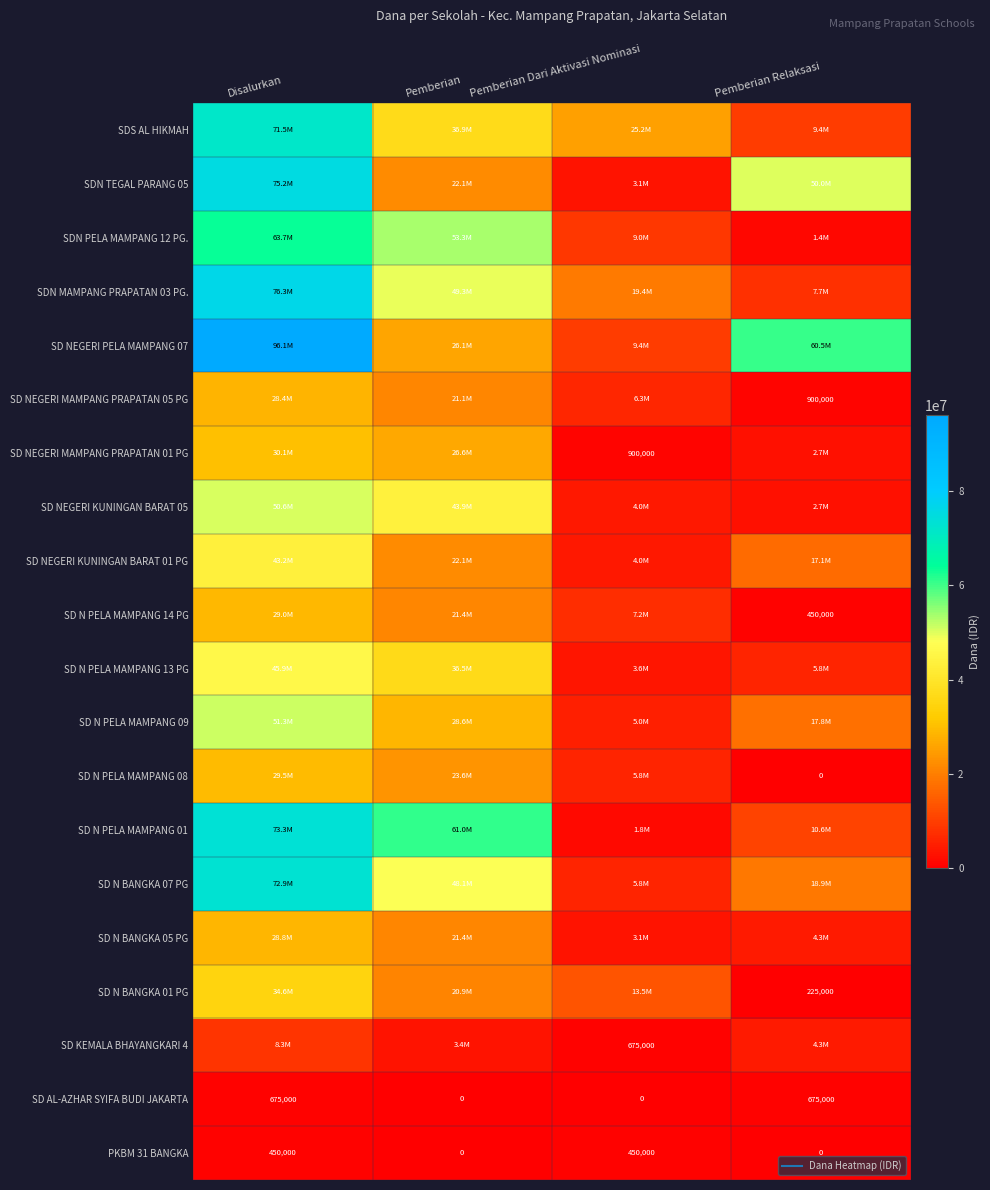

Count the number of data series in this chart.

20